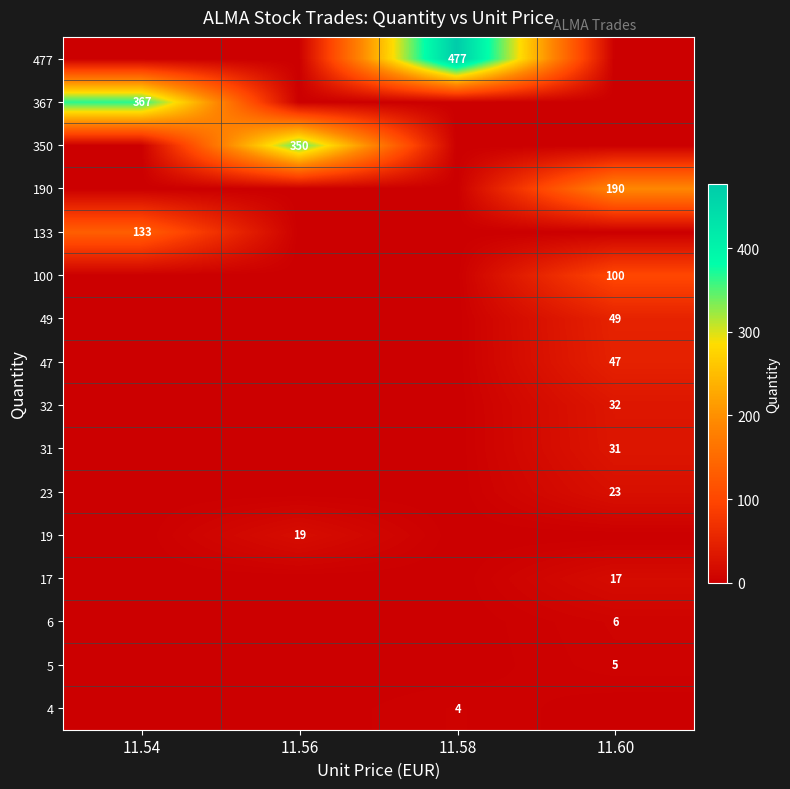

True or false: 477 has a value of 693 at 11.58.

False